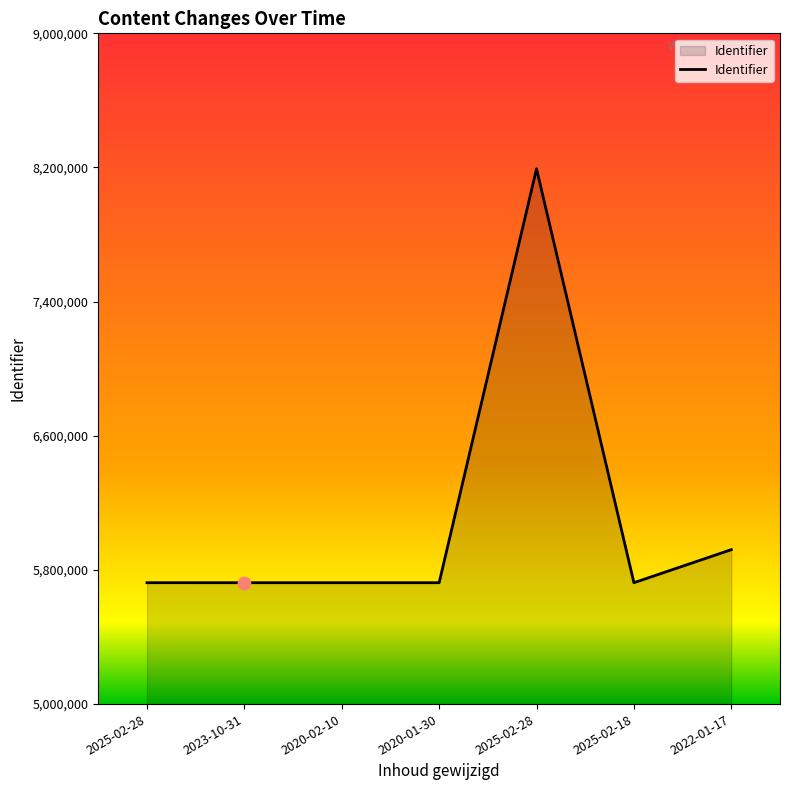

What is the change in value from 2020-01-30 to 2022-01-17?

+197022